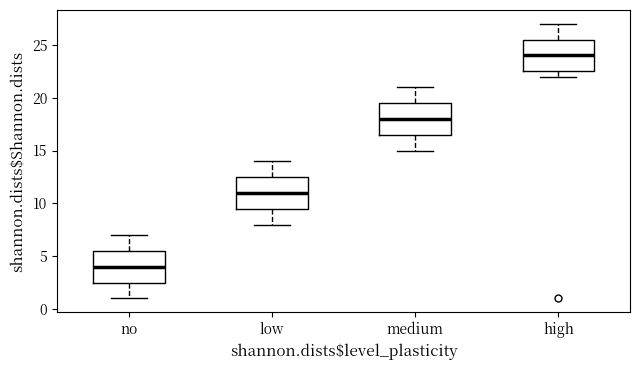

Reading left to right, transcribe this box plot: for each box, give where its median line is, the range the box spans, and where its two whiskers end, as read against the y-axis. The values are not printed on the chart, so give them approximately, as read against the axis.

no: median 4.0, box 2.5 to 5.5, whiskers 1.0 to 7.0
low: median 11.0, box 9.5 to 12.5, whiskers 8.0 to 14.0
medium: median 18.0, box 16.5 to 19.5, whiskers 15.0 to 21.0
high: median 24.0, box 22.5 to 25.5, whiskers 22.0 to 27.0